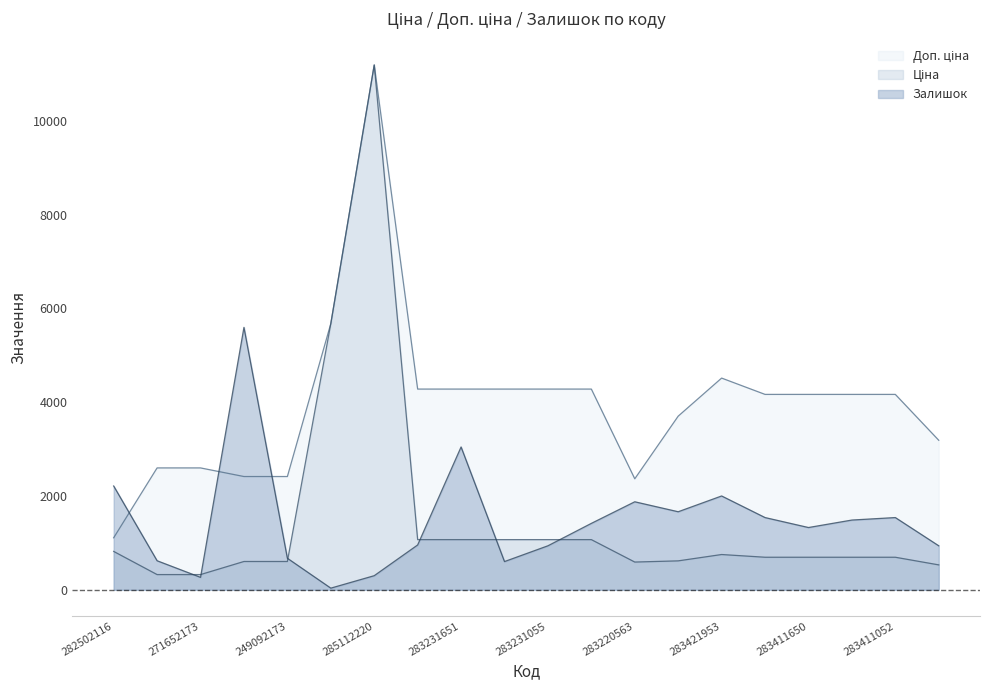

What position from the right is 283231651?

12